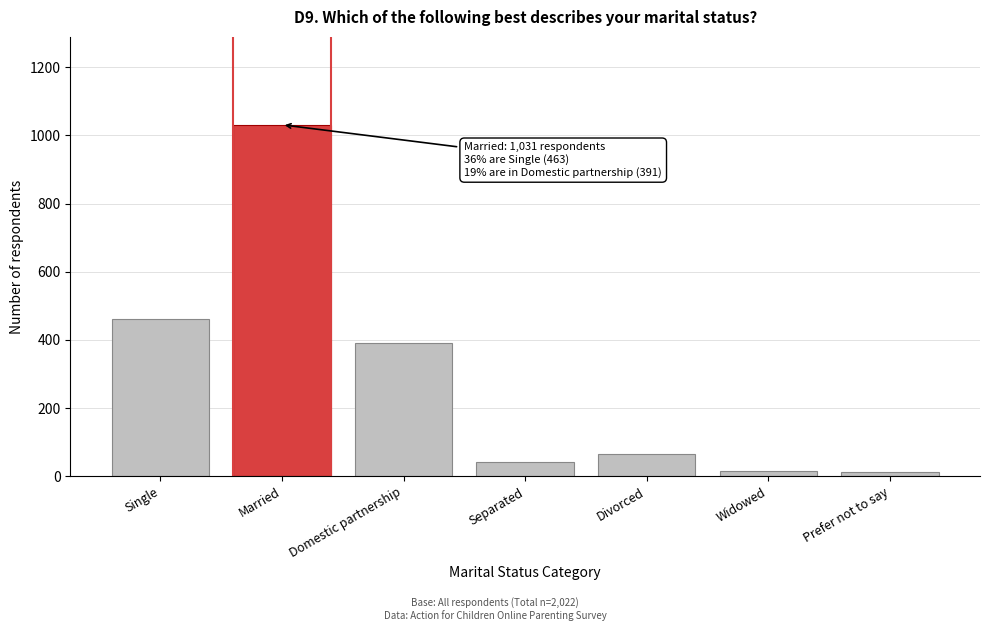

The value at Domestic partnership is 391. True or false?

True